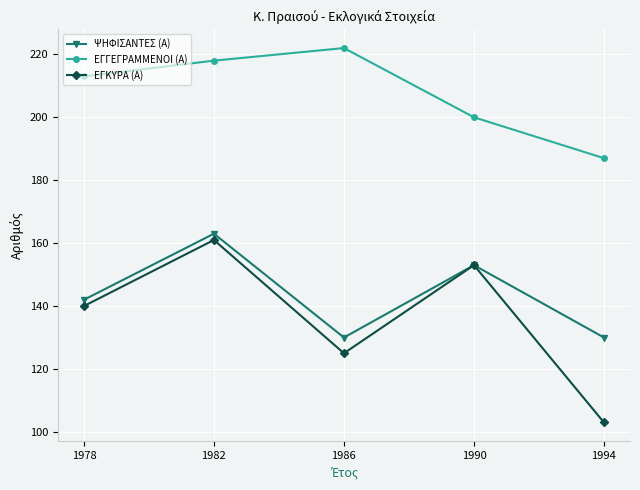

List the labels in order of ΕΓΓΕΓΡΑΜΜΕΝΟΙ (Α) value, smallest first.

1994, 1990, 1978, 1982, 1986